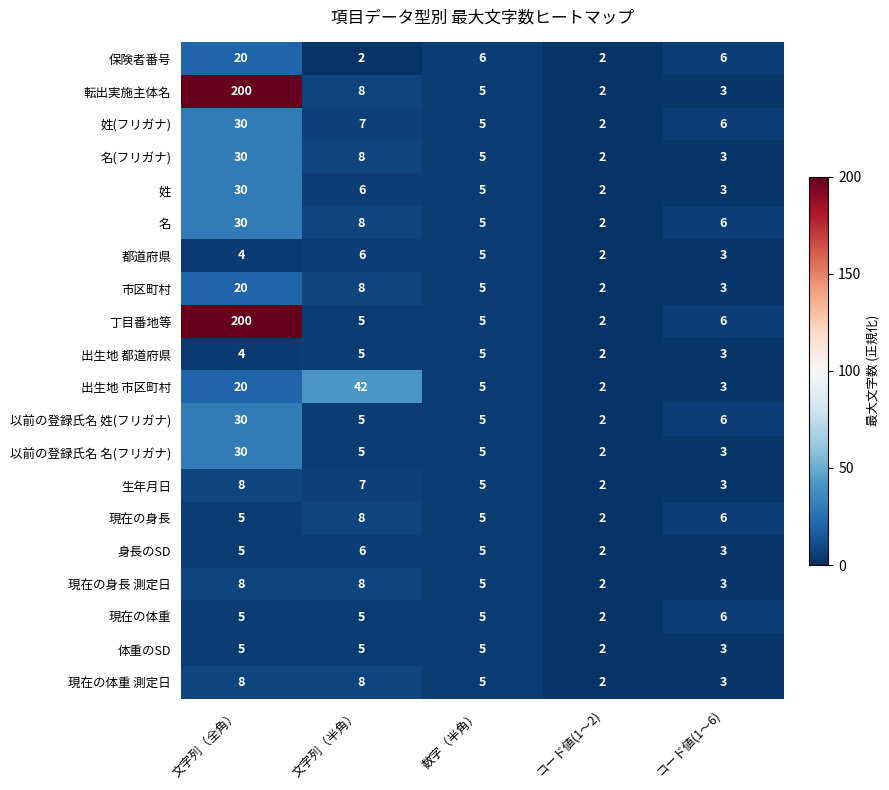

What is the total value across all series at 文字列（全角）?

692